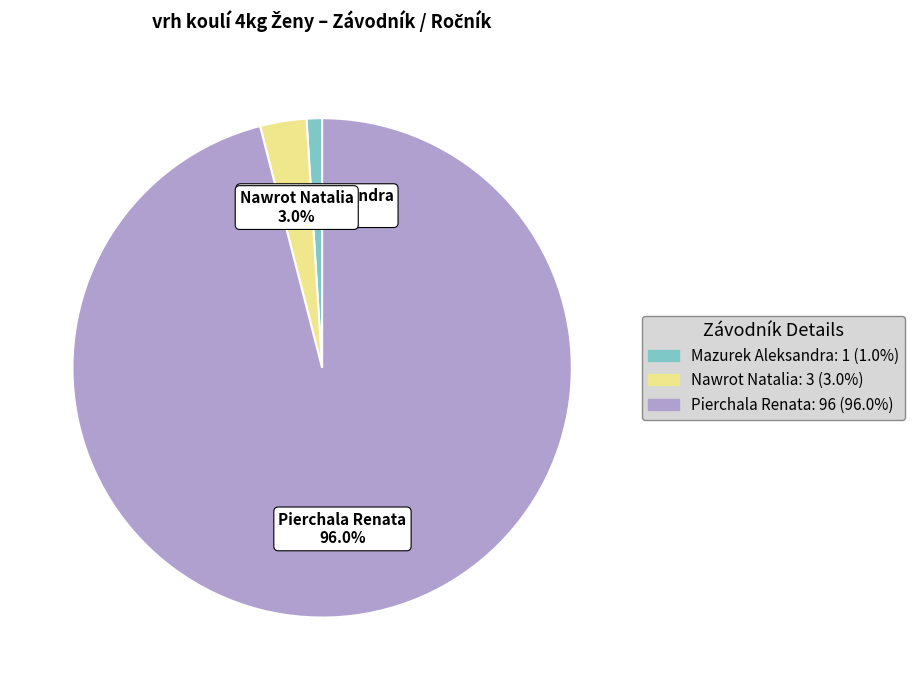

To the nearest percent, what percentage of the pie is Nawrot Natalia?

3%